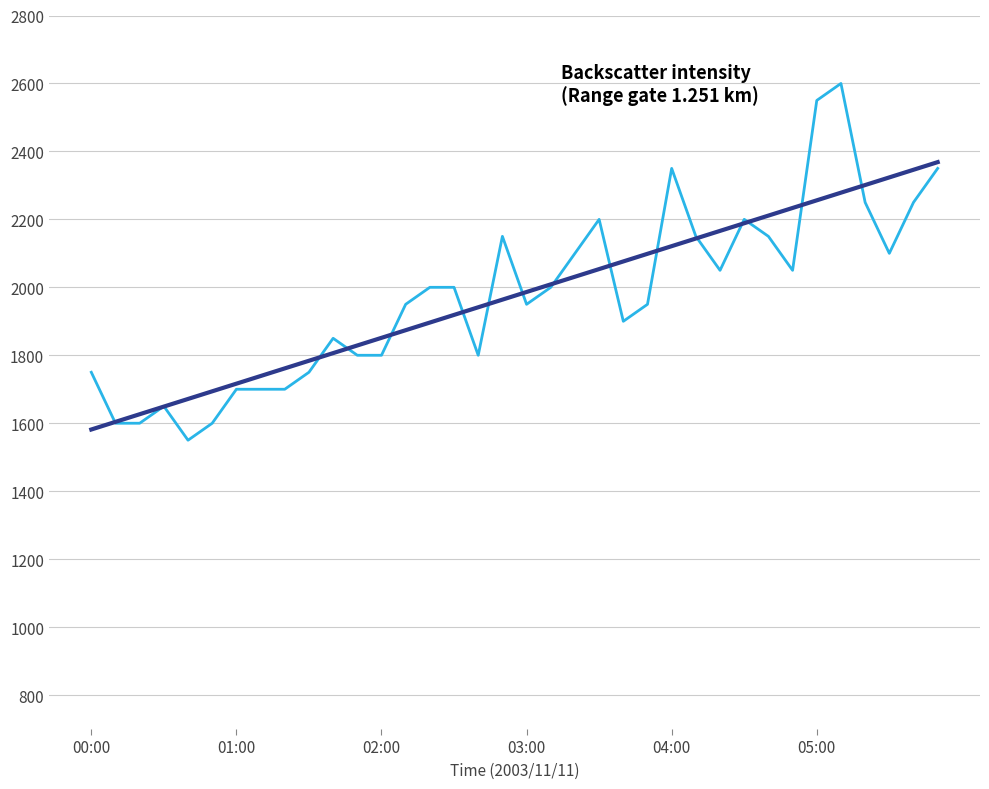

What is the greatest value displayed?

2600.0